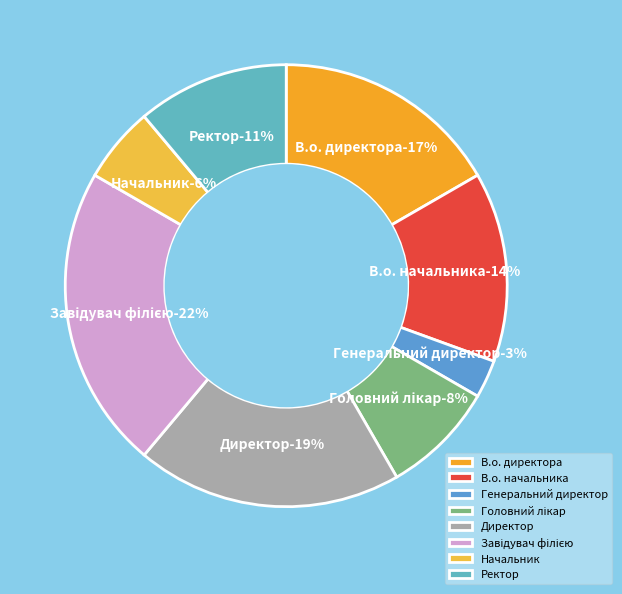

What percentage is NOT represented by Генеральний директор?

97.2%